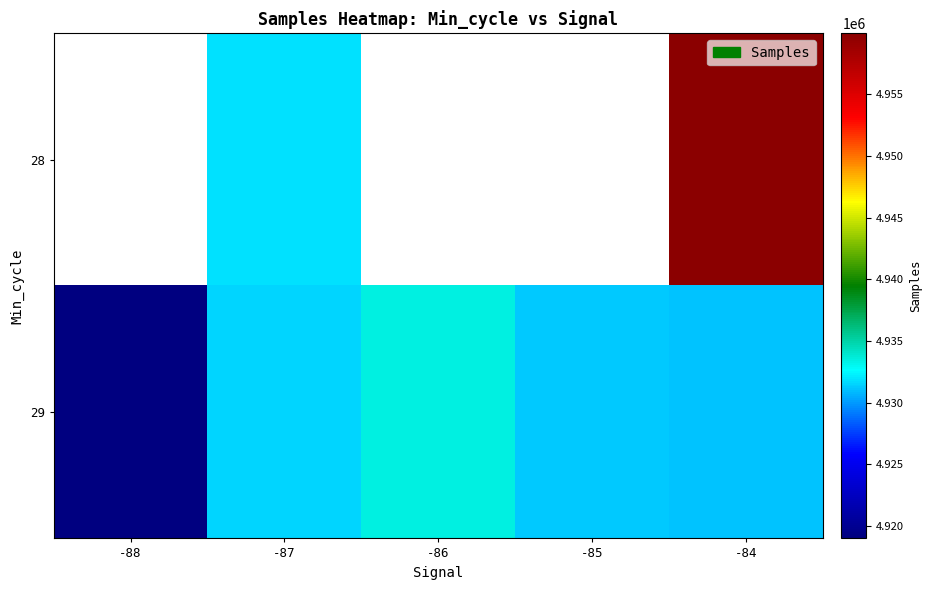

What is the smallest value displayed?

4919010.4